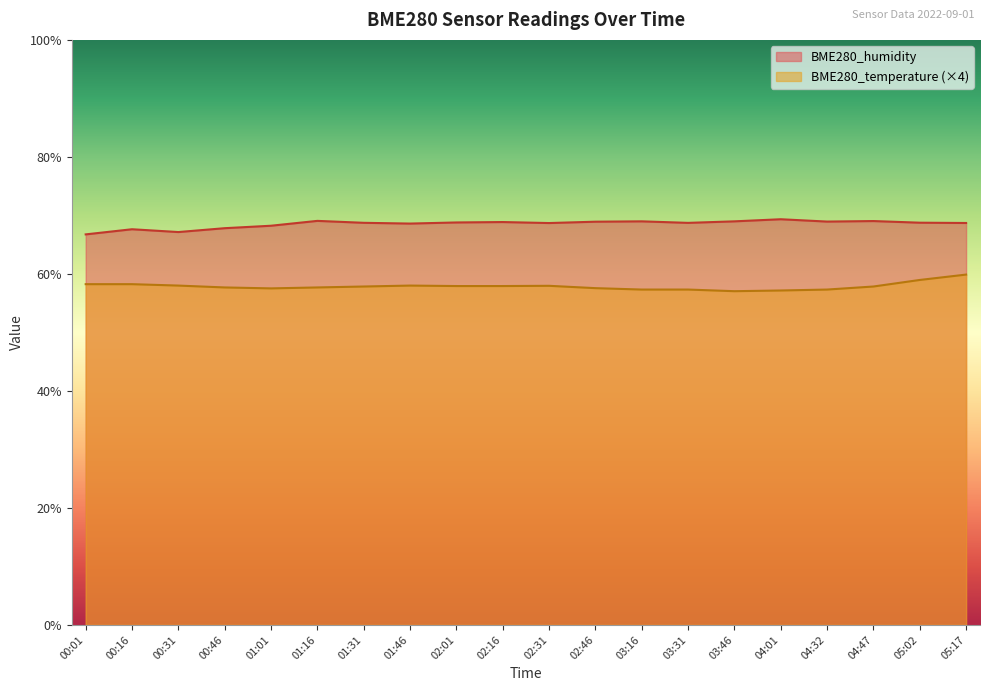

Count the number of categories in the chart.

20